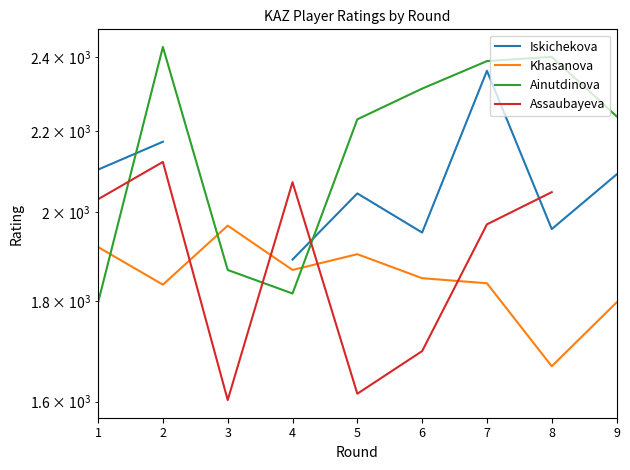

What is the maximum value for Assaubayeva?

2121.0